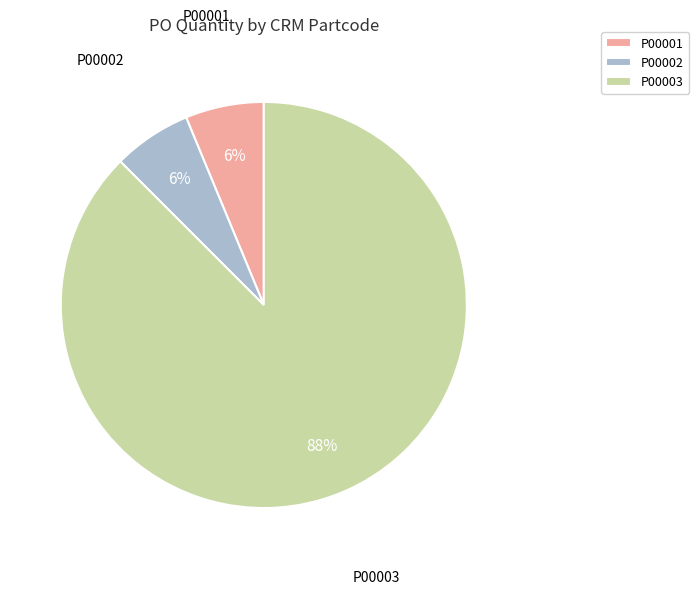

Is P00002 the majority of the pie?

No